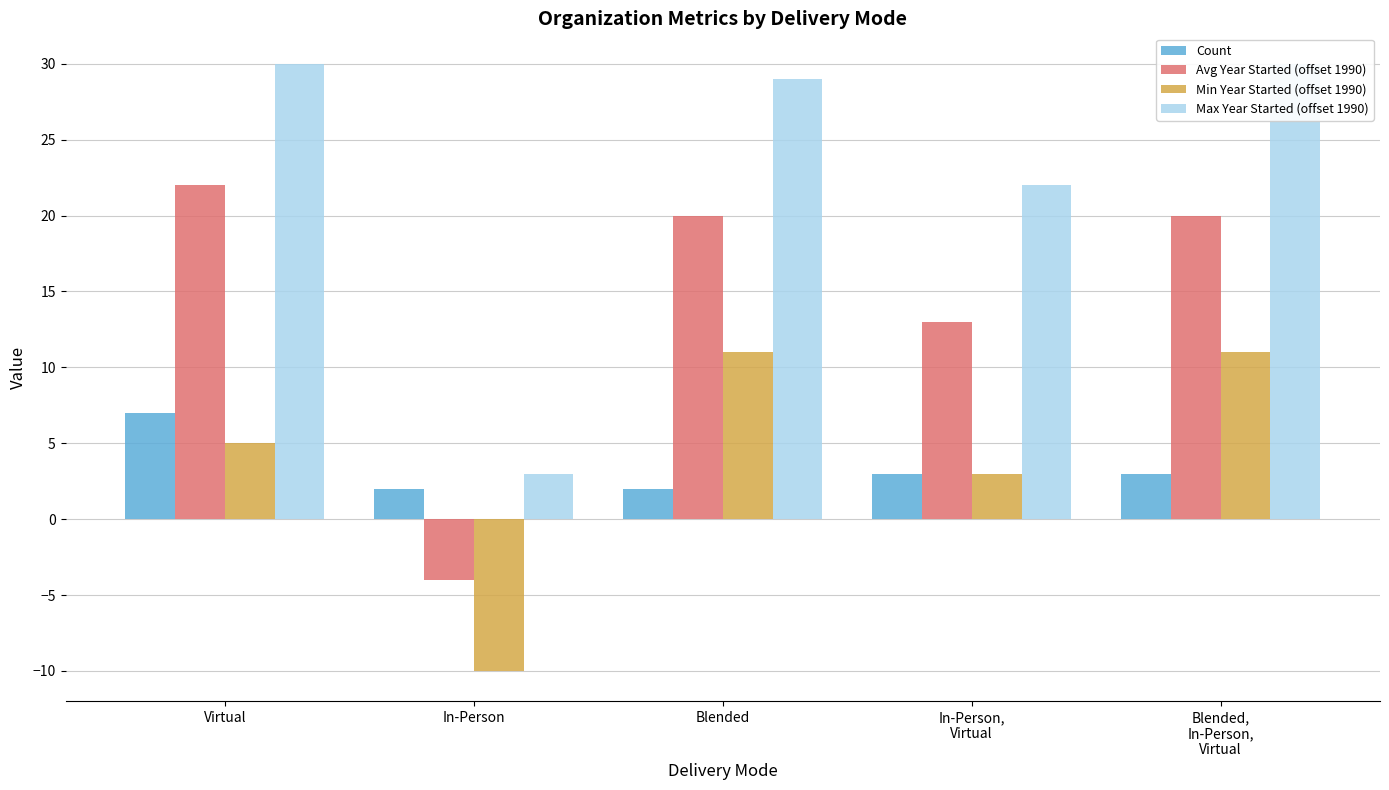

What is the label of the 3rd bar from the right?

Blended